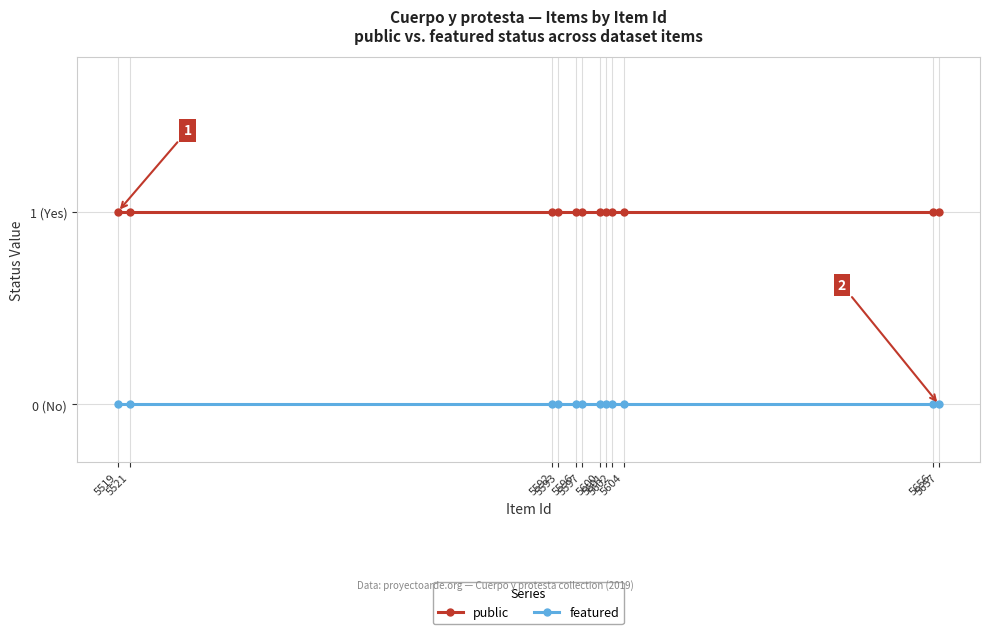

What is the difference between the highest and lowest values at 5593?

1